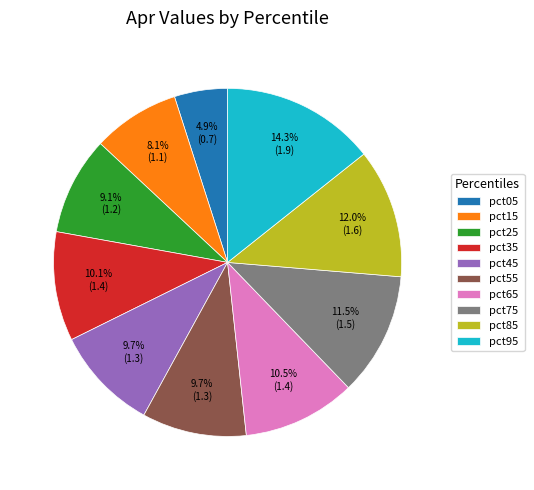

Is there any slice that represents more than half of the pie?

No